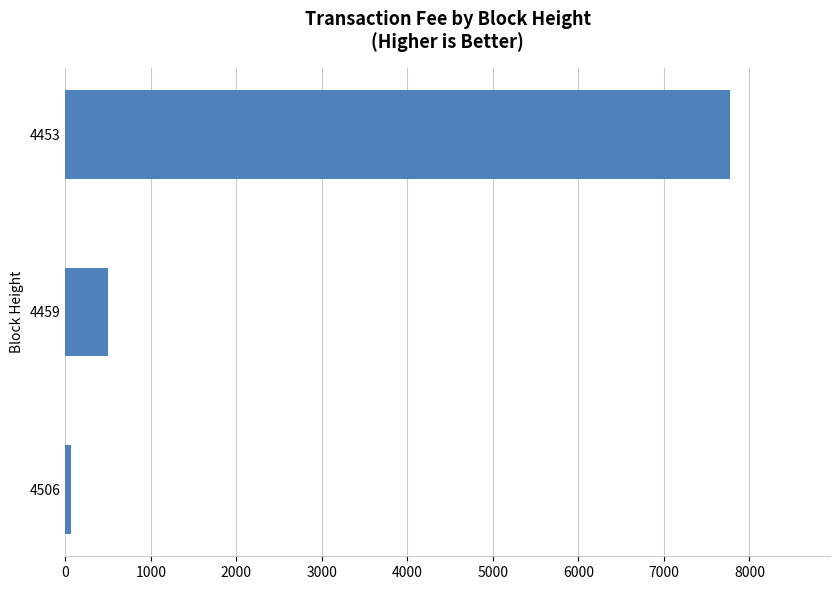

Reading bottom to top, transcribe all the data shown in this chart.

4506=66.2	4459=499.8	4453=7776.3